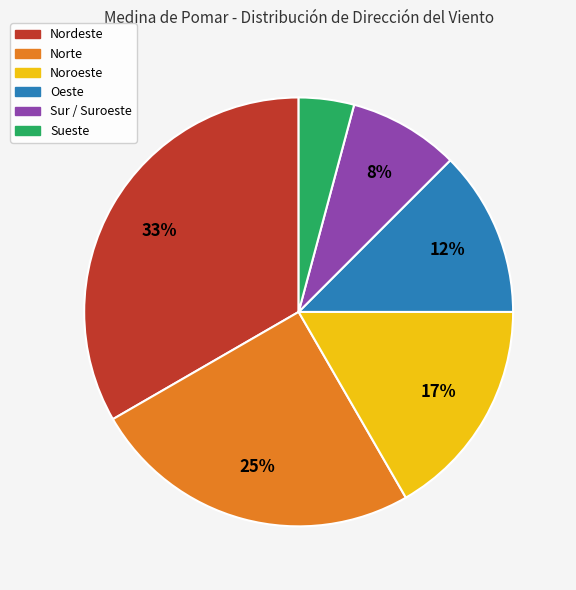

Which category has the biggest portion of the pie?

Nordeste